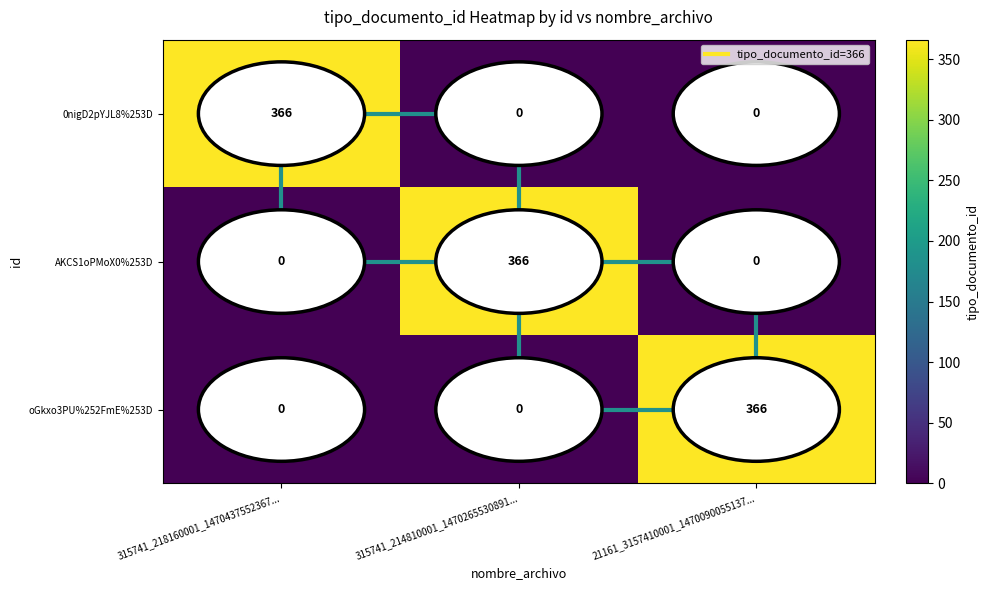

Is it true that 0nigD2pYJL8%253D equals 366 at 315741_218160001_1470437552367...?

True